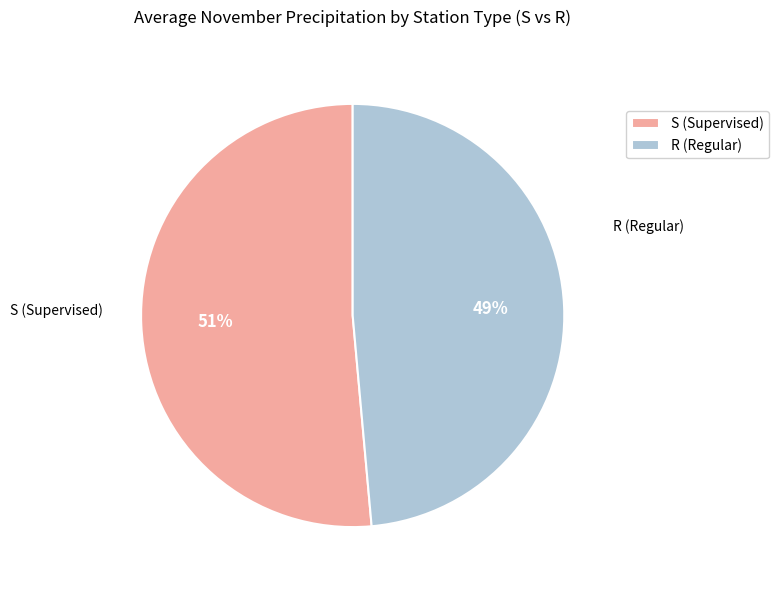

The S (Supervised) slice represents 57% of the pie. True or false?

False